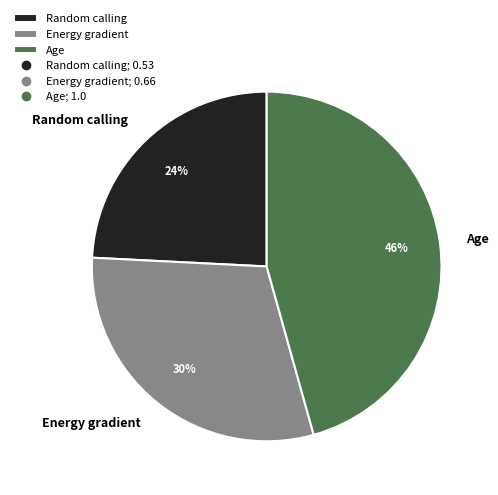

Is there any slice that represents more than half of the pie?

No